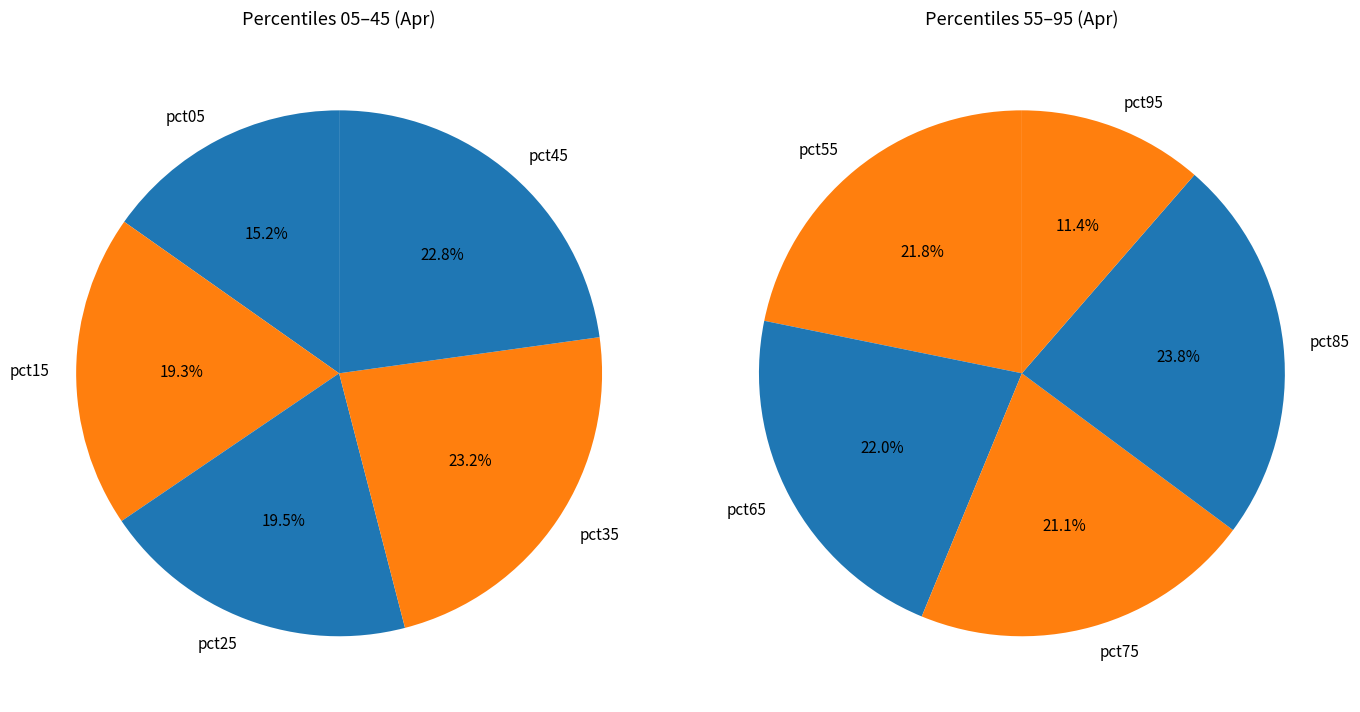

Does pct55 account for over 50% of the chart?

No